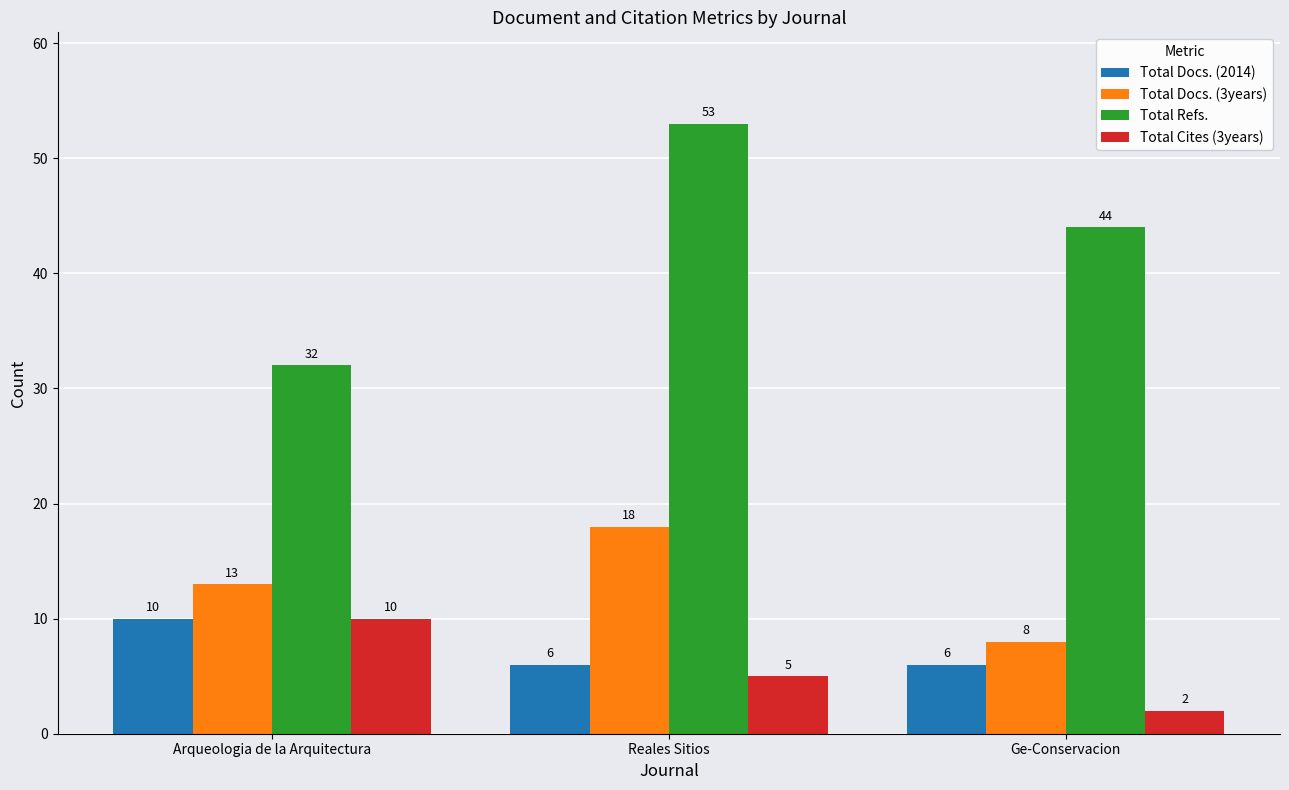

List the labels in order of Total Docs. (3years) value, largest first.

Reales Sitios, Arqueologia de la Arquitectura, Ge-Conservacion